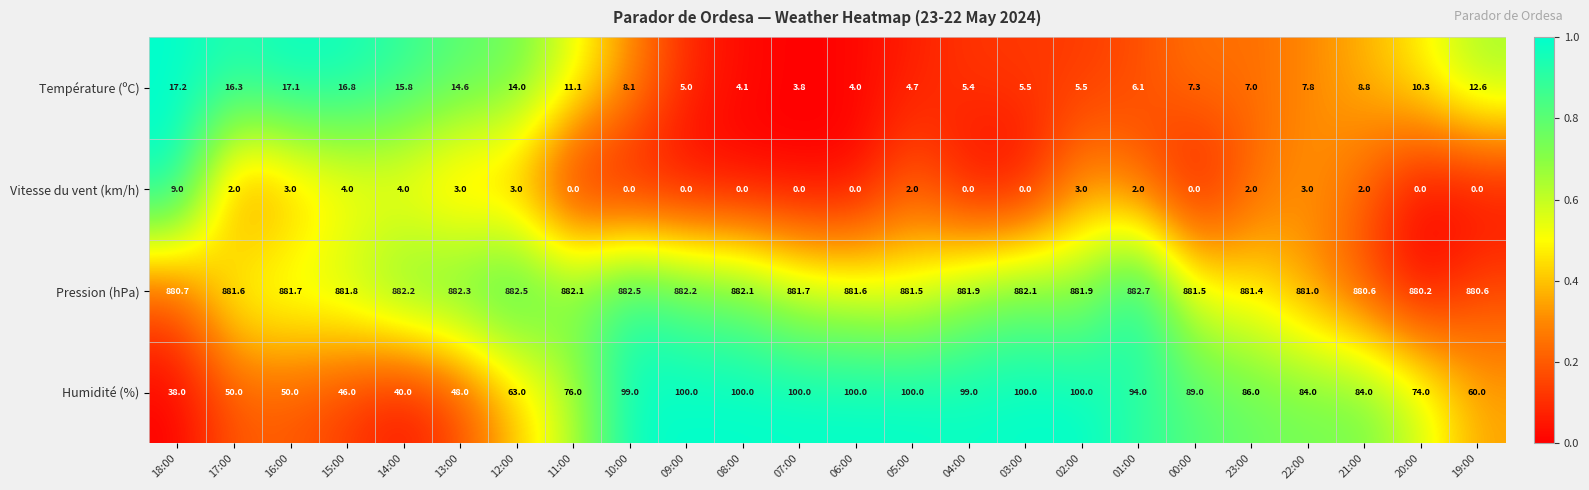

True or false: Humidité (%) has a value of 46.0 at 15:00.

True